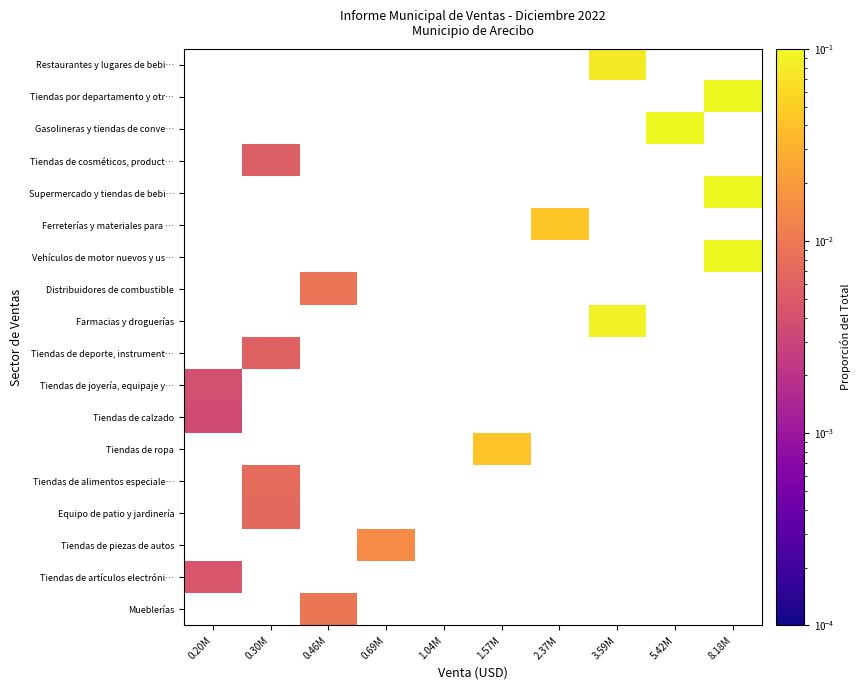

Rank the series at 8.18M from highest to lowest value.

Mueblerías, Tiendas de artículos electróni…, Tiendas de piezas de autos, Equipo de patio y jardinería, Tiendas de alimentos especiale…, Tiendas de ropa, Tiendas de calzado, Tiendas de joyería, equipaje y…, Tiendas de deporte, instrument…, Farmacias y droguerías, Distribuidores de combustible, Vehículos de motor nuevos y us…, Ferreterías y materiales para …, Supermercado y tiendas de bebi…, Tiendas de cosméticos, product…, Gasolineras y tiendas de conve…, Tiendas por departamento y otr…, Restaurantes y lugares de bebi…